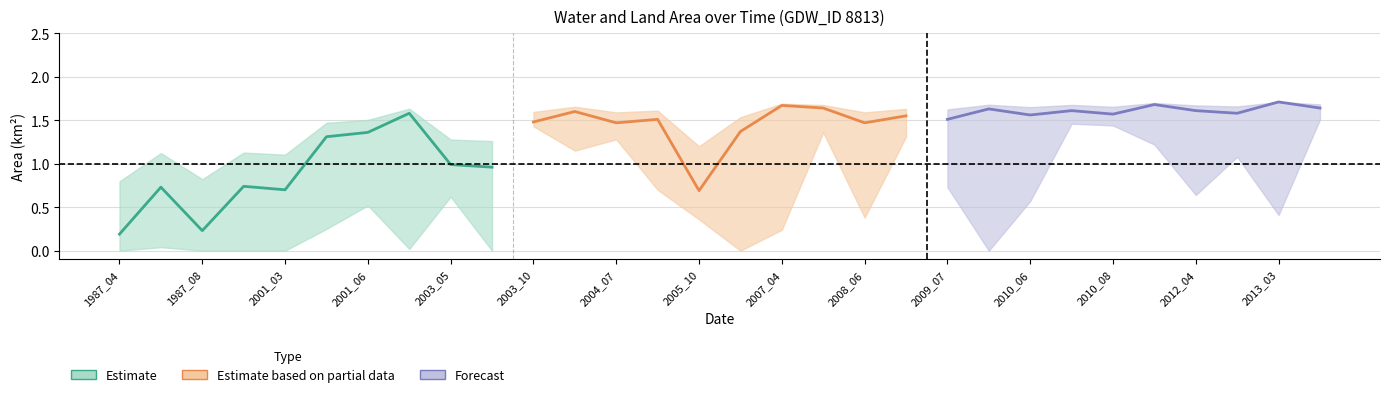

What is the greatest value displayed?

1.7